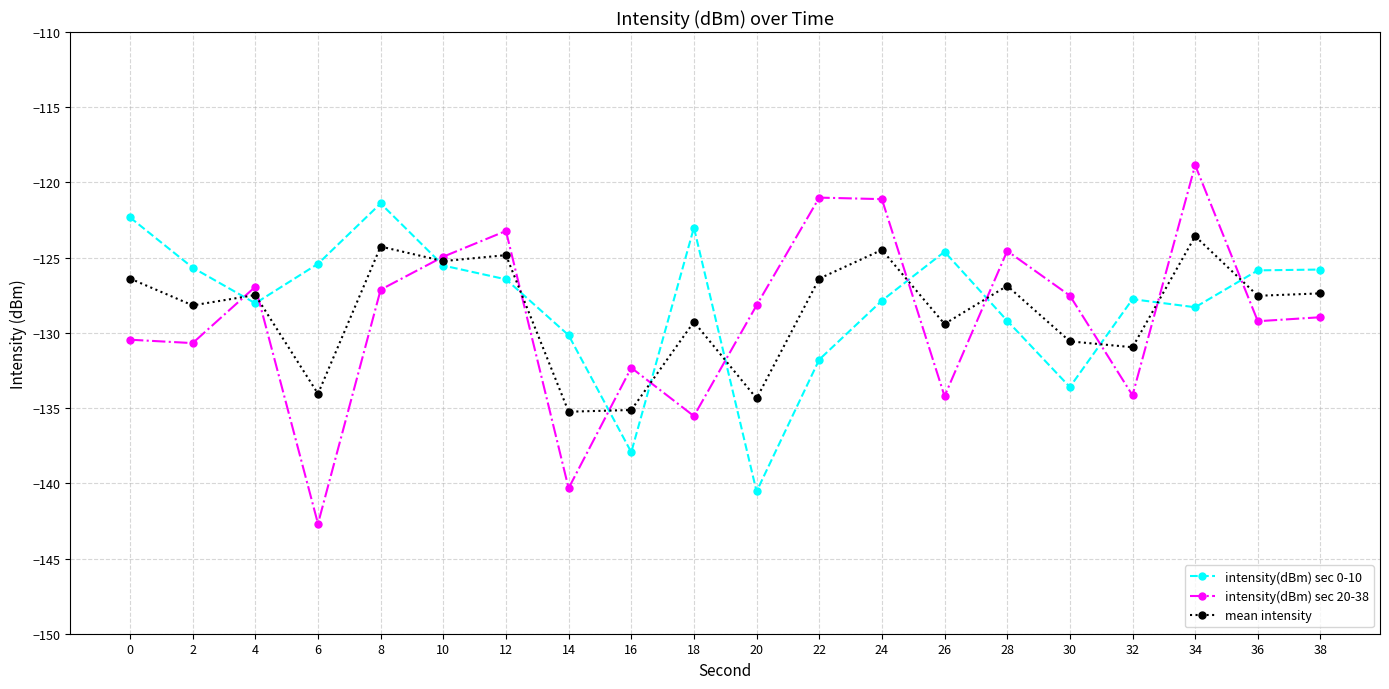

What is the minimum value shown in the chart?

-142.7